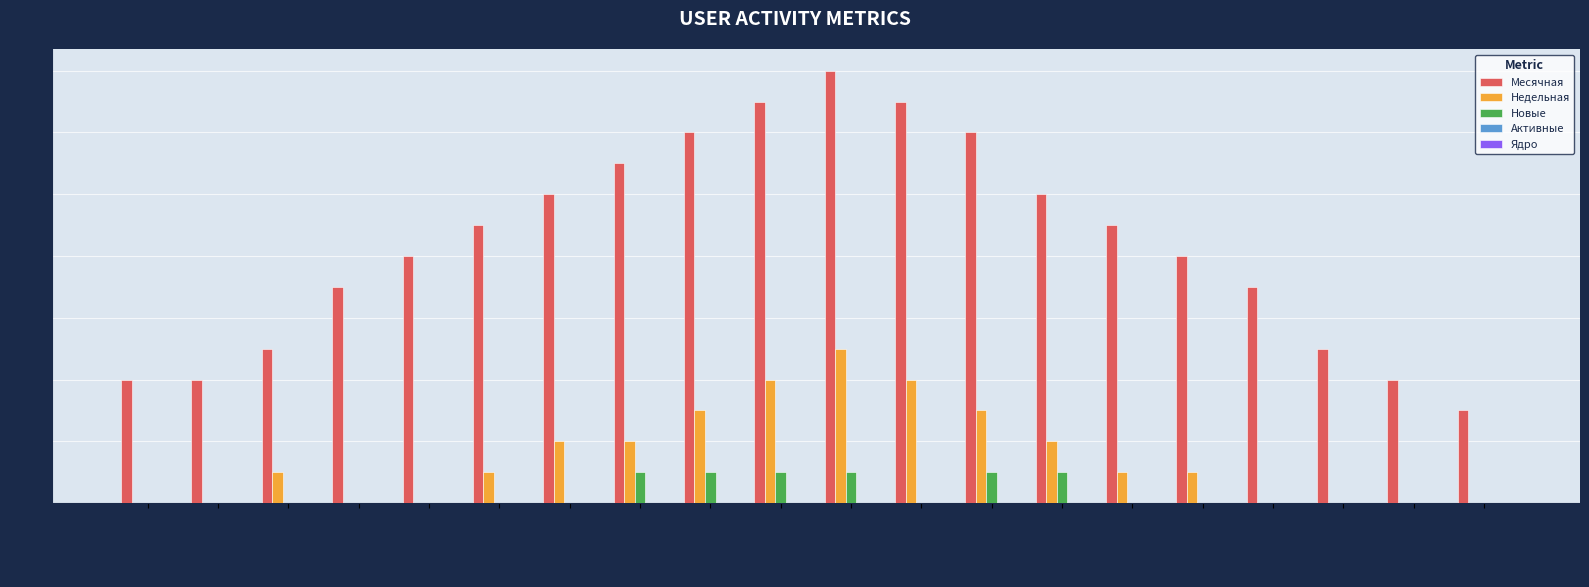

Which label corresponds to the largest value in the chart?

2024-03-13